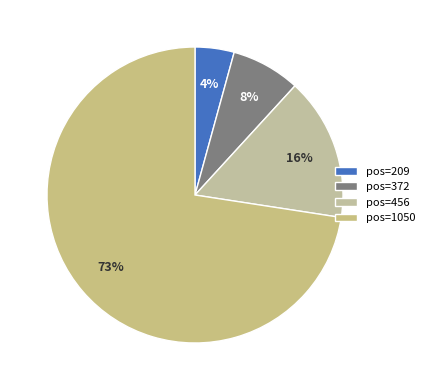

Count the number of slices in the pie.

4